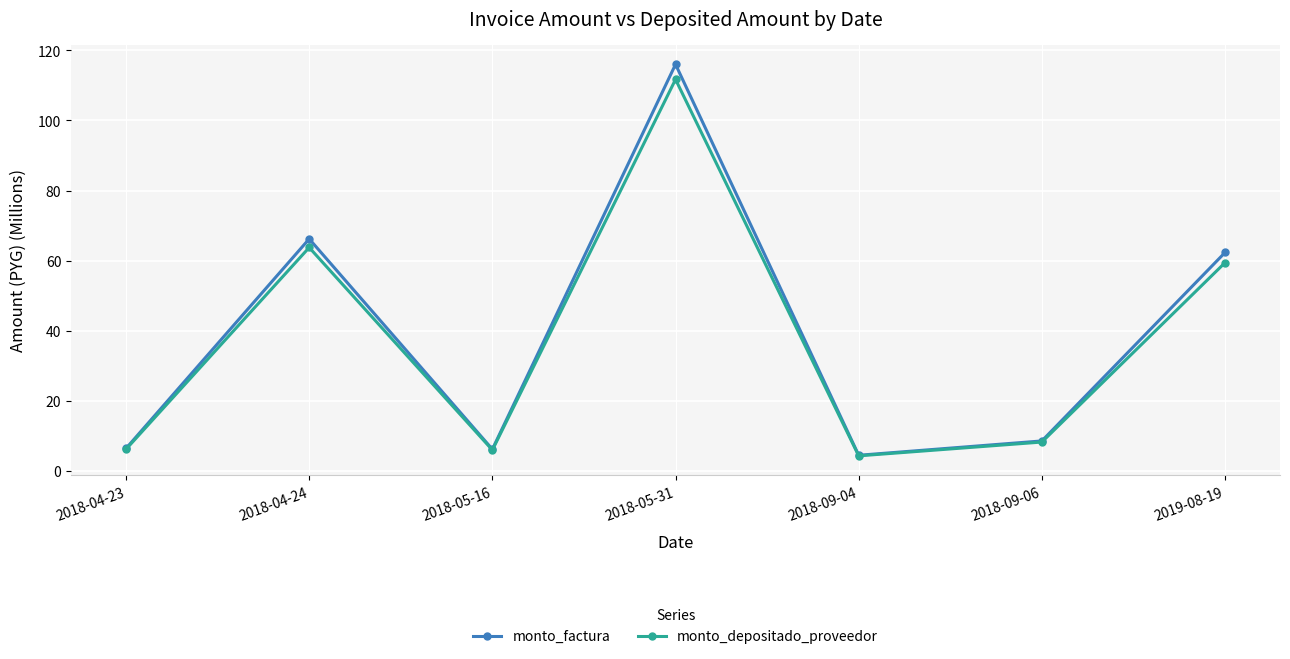

Which series has the widest spread of values?

monto_factura